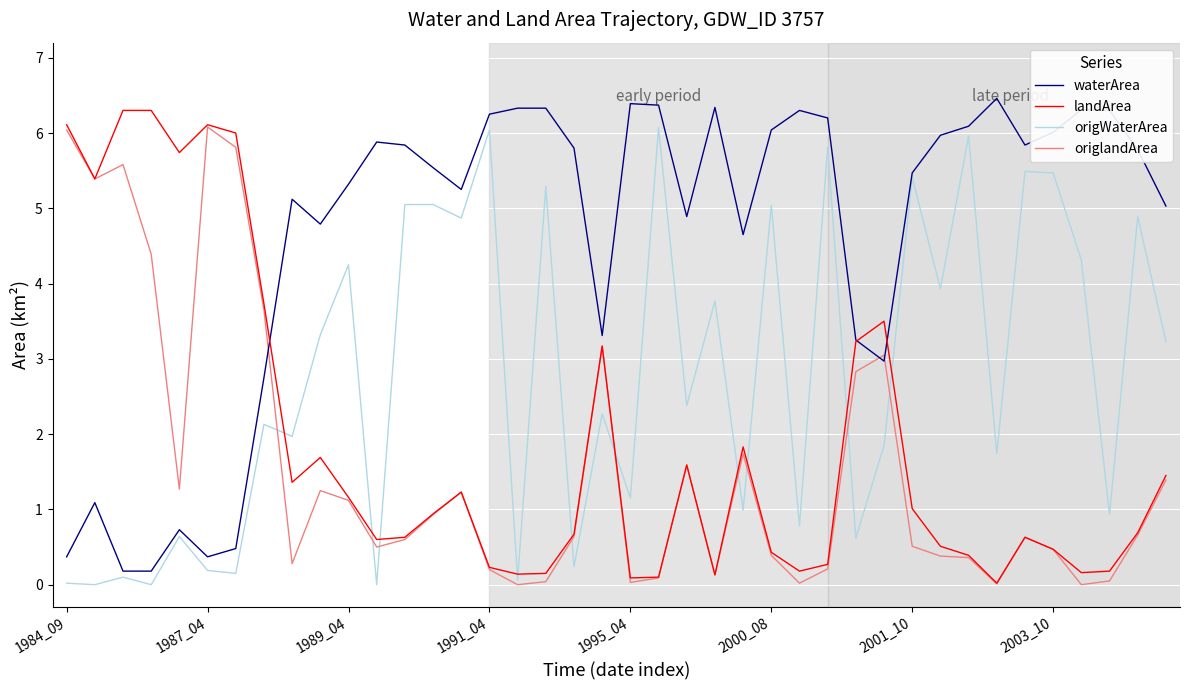

What is the difference between the maximum and minimum values in the origWaterArea series?

6.1